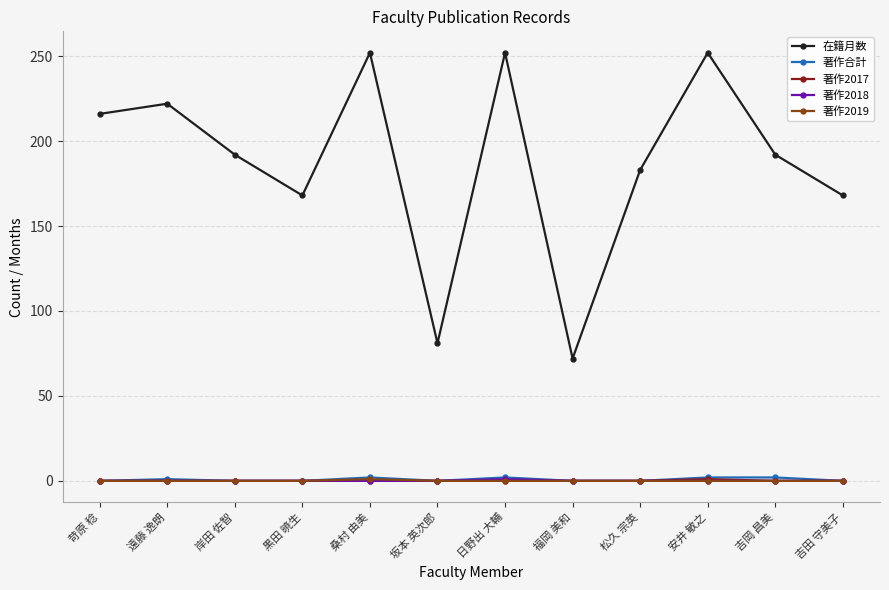

How many series are shown in this chart?

5